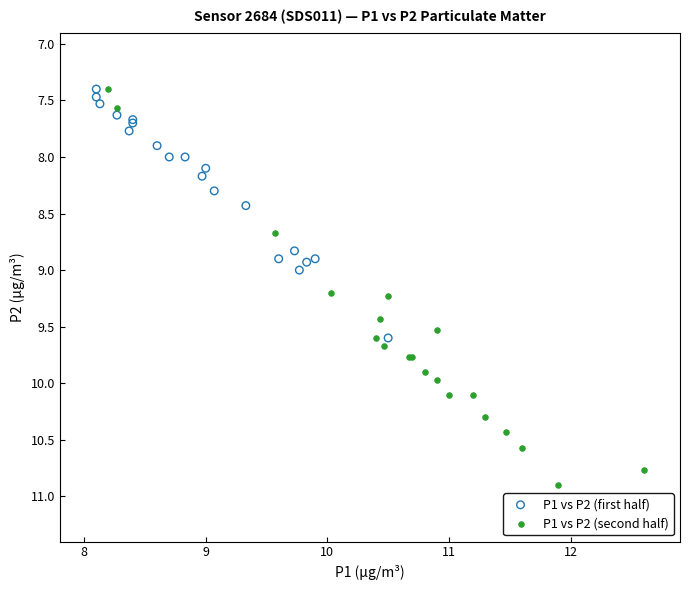

Which series reaches the maximum Y coordinate?

P1 vs P2 (second half)